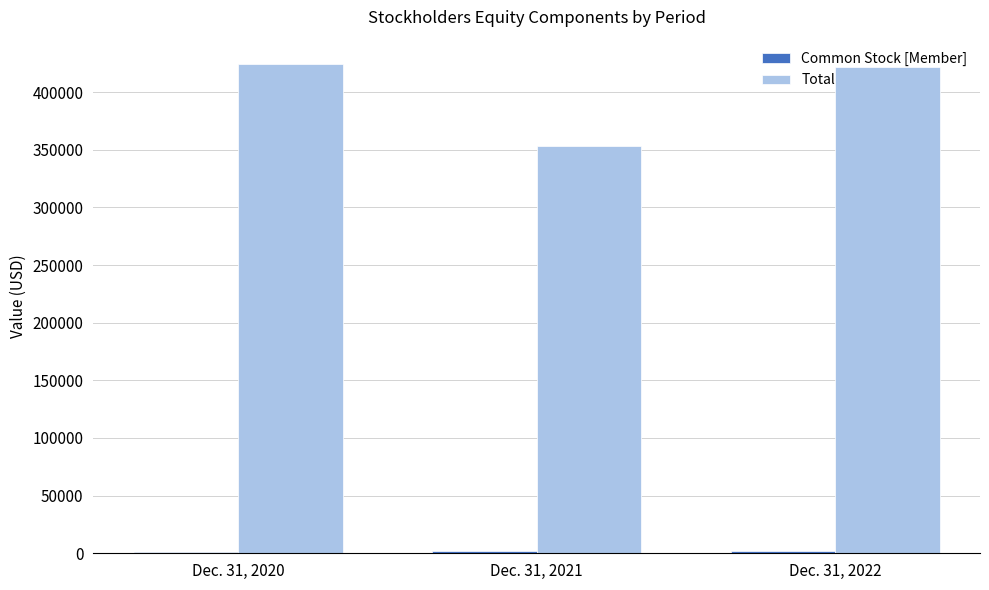

Which series has the largest total across all categories?

Total